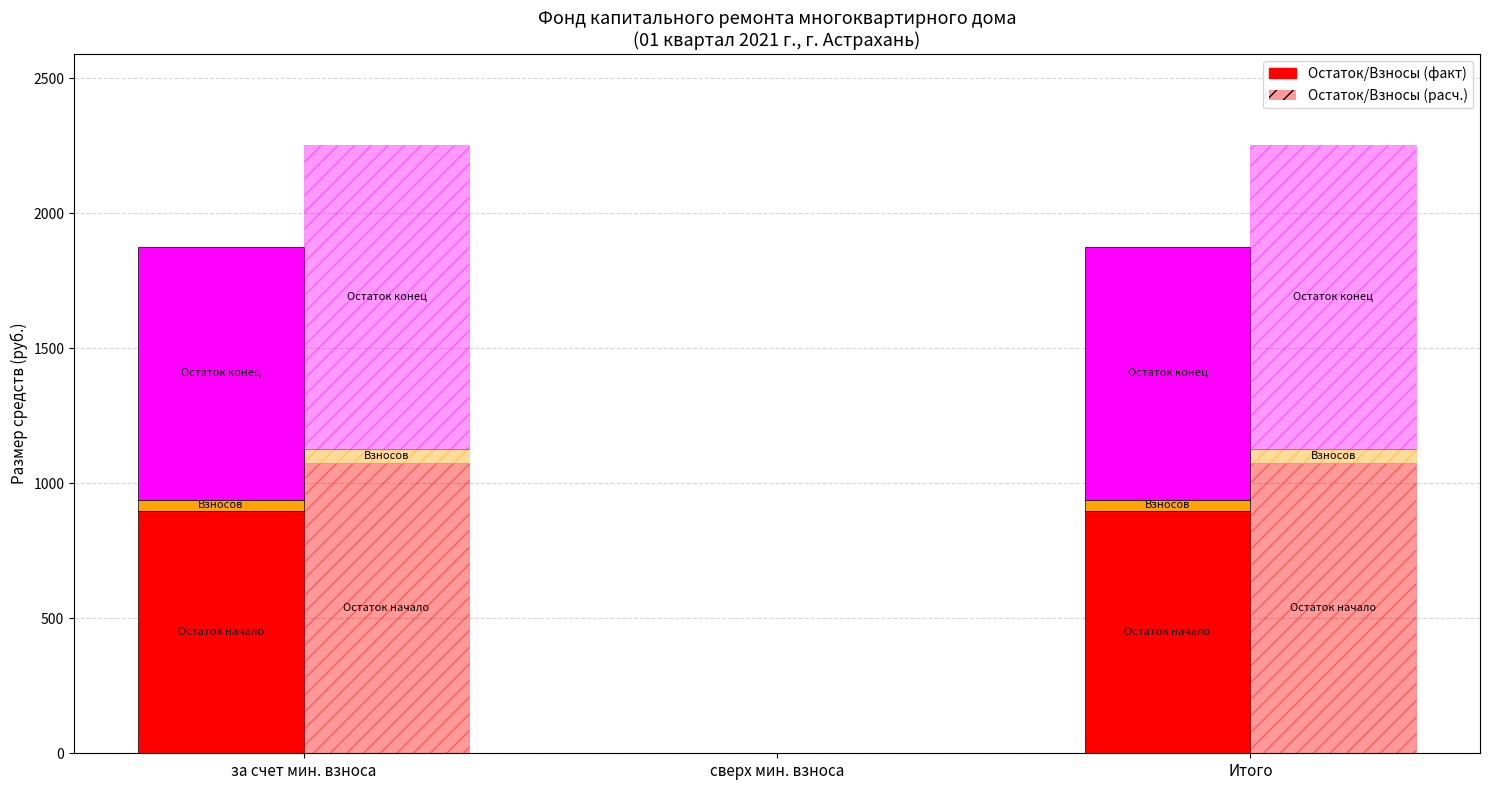

Reading left to right, what are all the values shown in this chart?

за счет мин. взноса=1076.8	сверх мин. взноса=0.0	Итого=1076.8